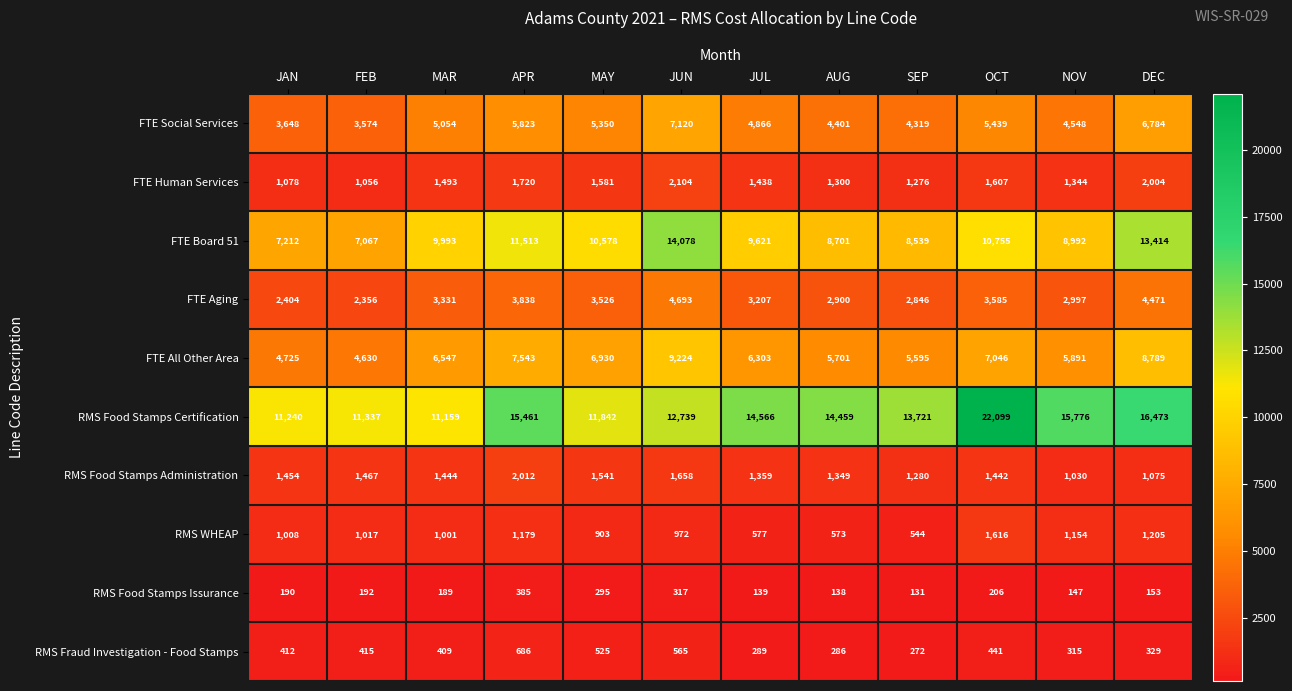

What is the difference between the RMS Food Stamps Issurance values at JAN and OCT?

16